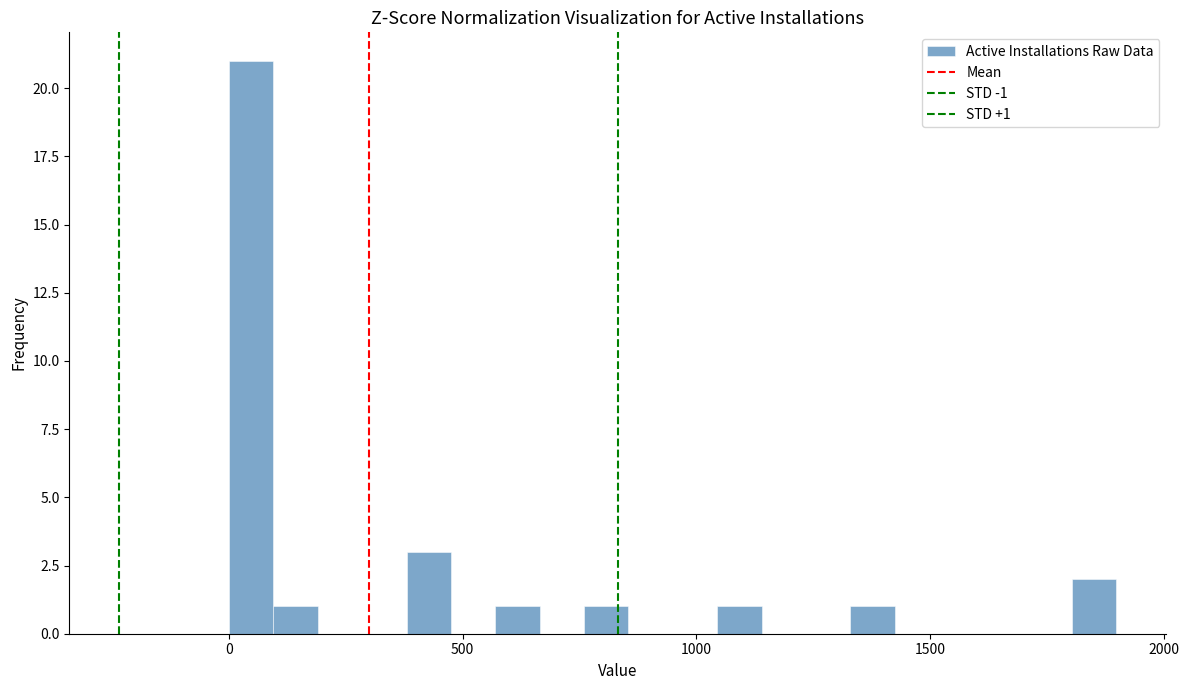

Read against the x-axis, roughly where is the centre of the tallest bar?

50